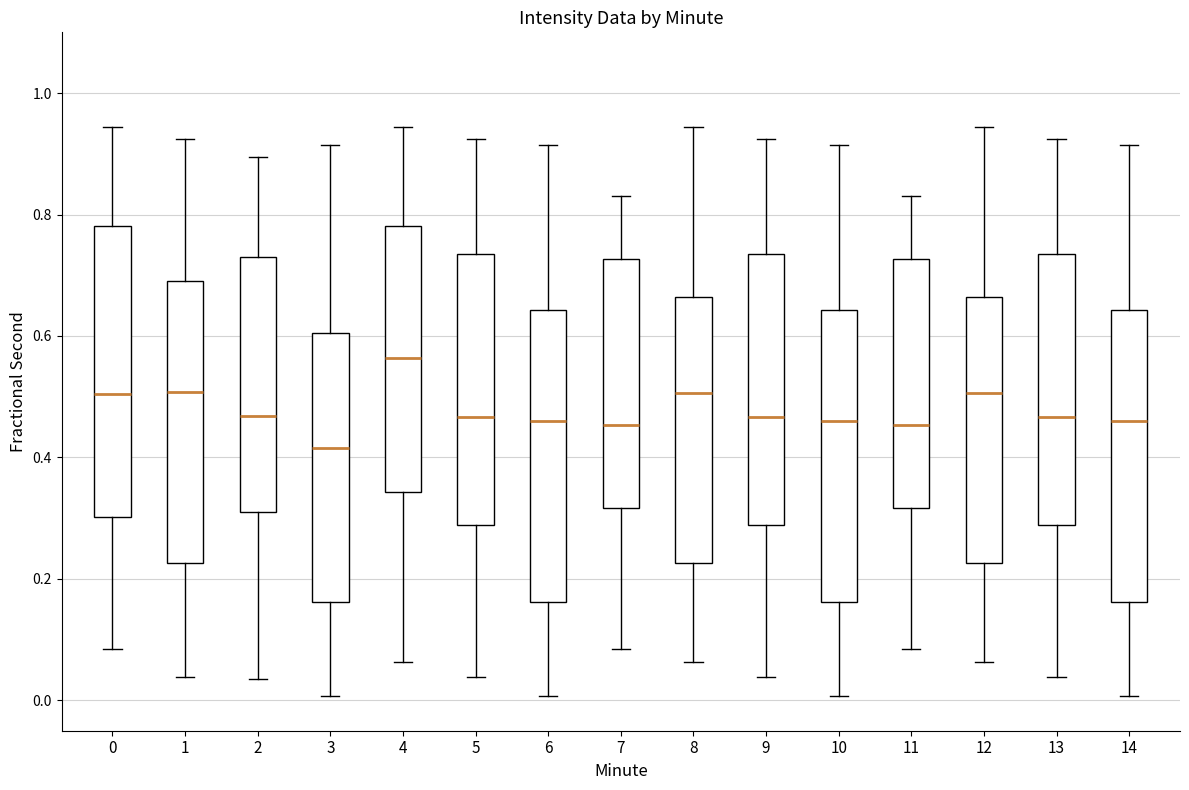

Reading left to right, read every box against the y-axis: the position of its median line, the range the box covers, and the ends of its whiskers. The values are not printed on the chart, so give them approximately, as read against the axis.

0: median 0.50, box 0.30 to 0.78, whiskers 0.08 to 0.94
1: median 0.50, box 0.22 to 0.70, whiskers 0.04 to 0.92
2: median 0.46, box 0.32 to 0.72, whiskers 0.04 to 0.90
3: median 0.42, box 0.16 to 0.60, whiskers 0.00 to 0.92
4: median 0.56, box 0.34 to 0.78, whiskers 0.06 to 0.94
5: median 0.46, box 0.28 to 0.74, whiskers 0.04 to 0.92
6: median 0.46, box 0.16 to 0.64, whiskers 0.00 to 0.92
7: median 0.46, box 0.32 to 0.72, whiskers 0.08 to 0.84
8: median 0.50, box 0.22 to 0.66, whiskers 0.06 to 0.94
9: median 0.46, box 0.28 to 0.74, whiskers 0.04 to 0.92
10: median 0.46, box 0.16 to 0.64, whiskers 0.00 to 0.92
11: median 0.46, box 0.32 to 0.72, whiskers 0.08 to 0.84
12: median 0.50, box 0.22 to 0.66, whiskers 0.06 to 0.94
13: median 0.46, box 0.28 to 0.74, whiskers 0.04 to 0.92
14: median 0.46, box 0.16 to 0.64, whiskers 0.00 to 0.92